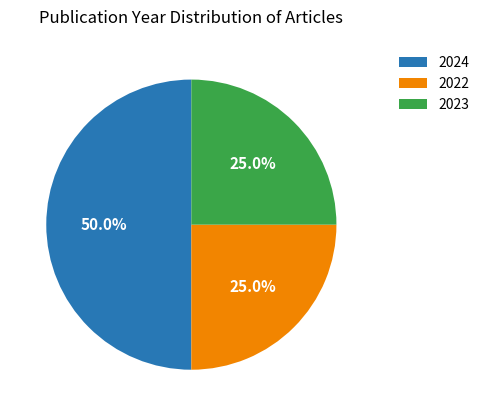

Approximately how many times larger is the value at 2022 compared to 2023?

1.0